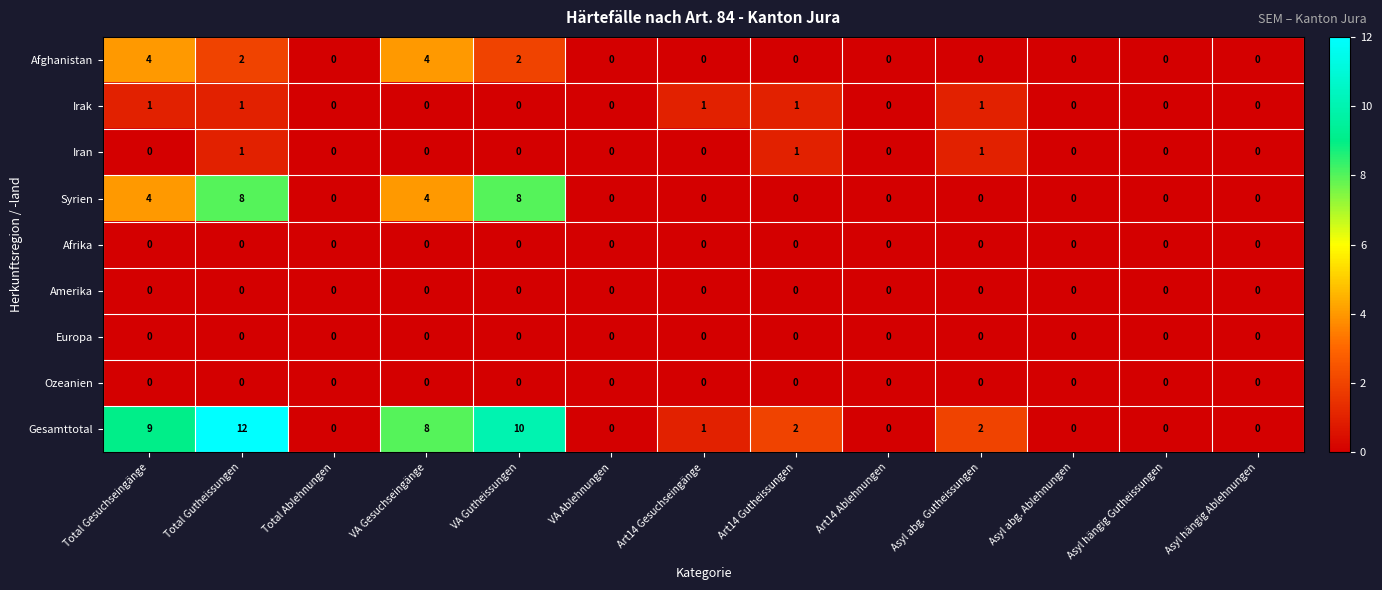

Count the number of data series in this chart.

9